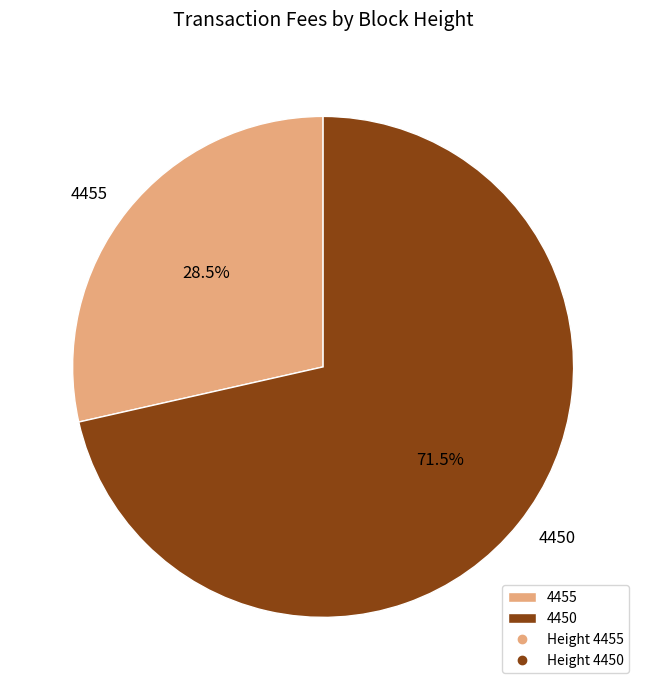

Which category accounts for the majority?

4450